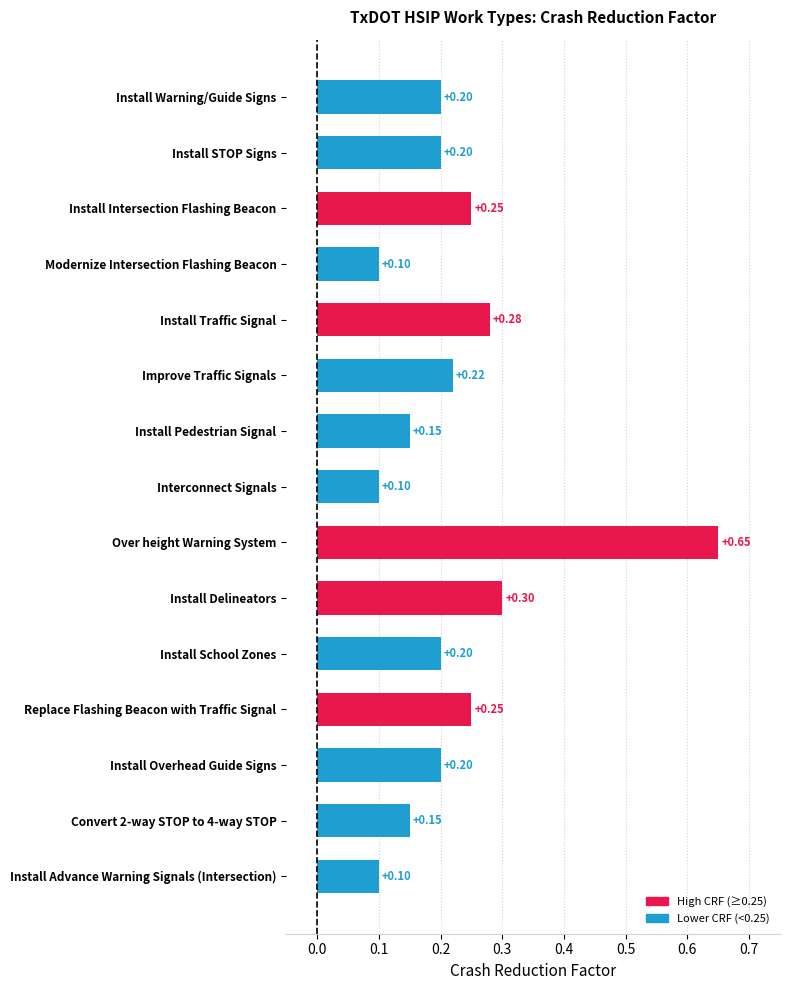

At which category does the chart reach its peak across all series?

Over height Warning System